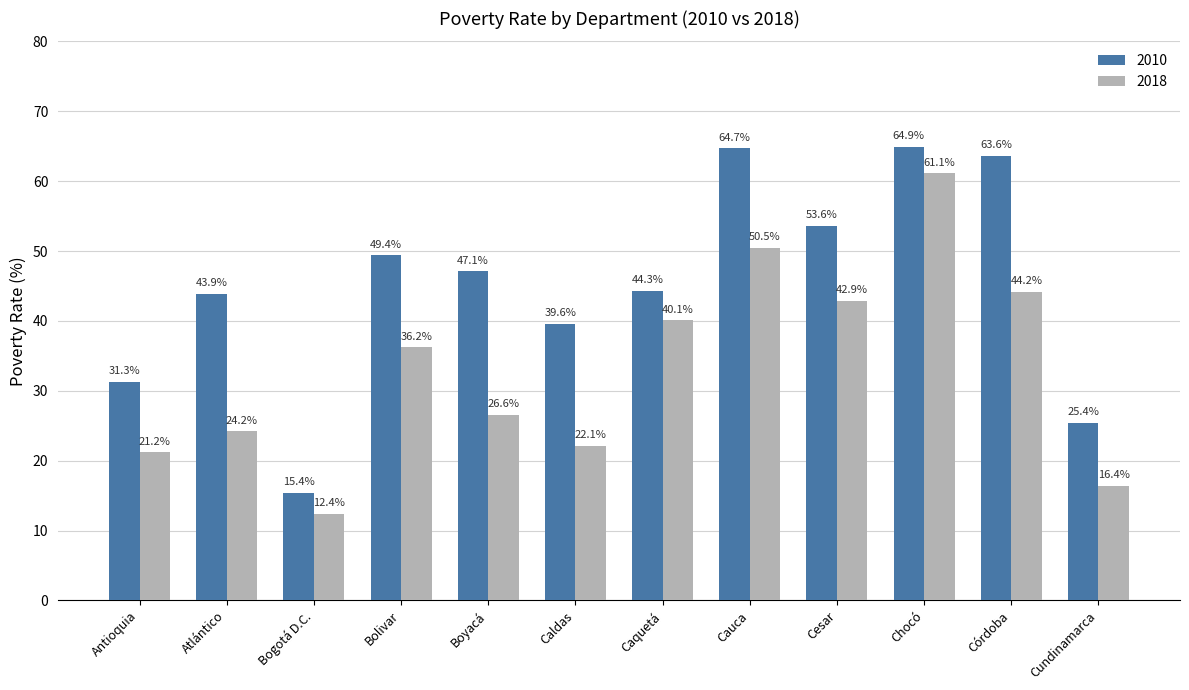

How many data points does each series have?

12